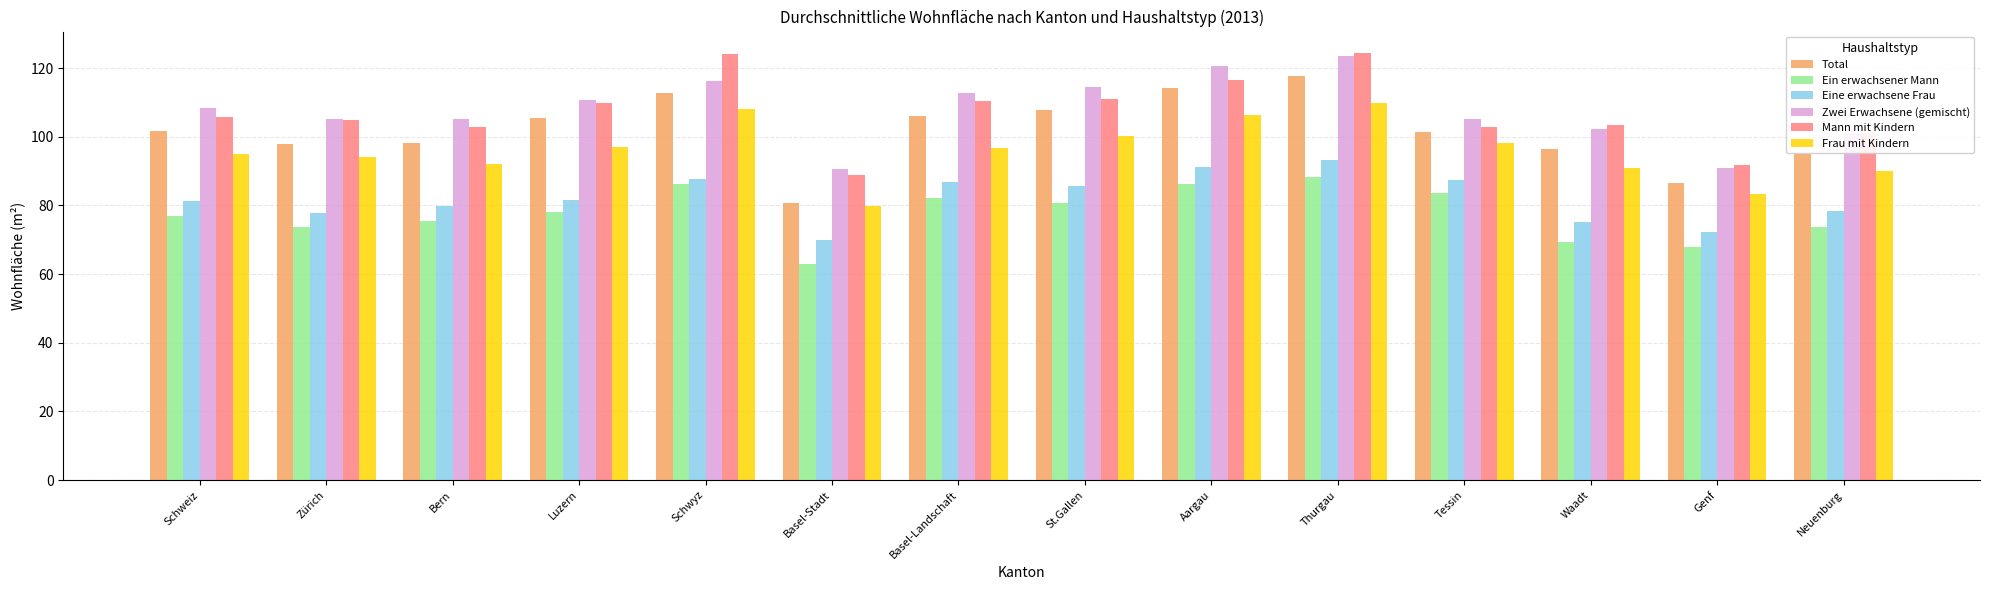

What is the maximum value shown in the chart?

124.4